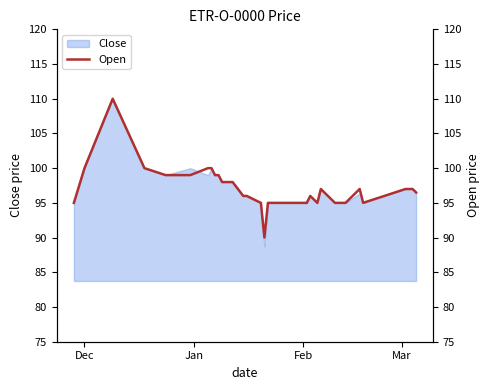

Count the number of values greater than 96.

17